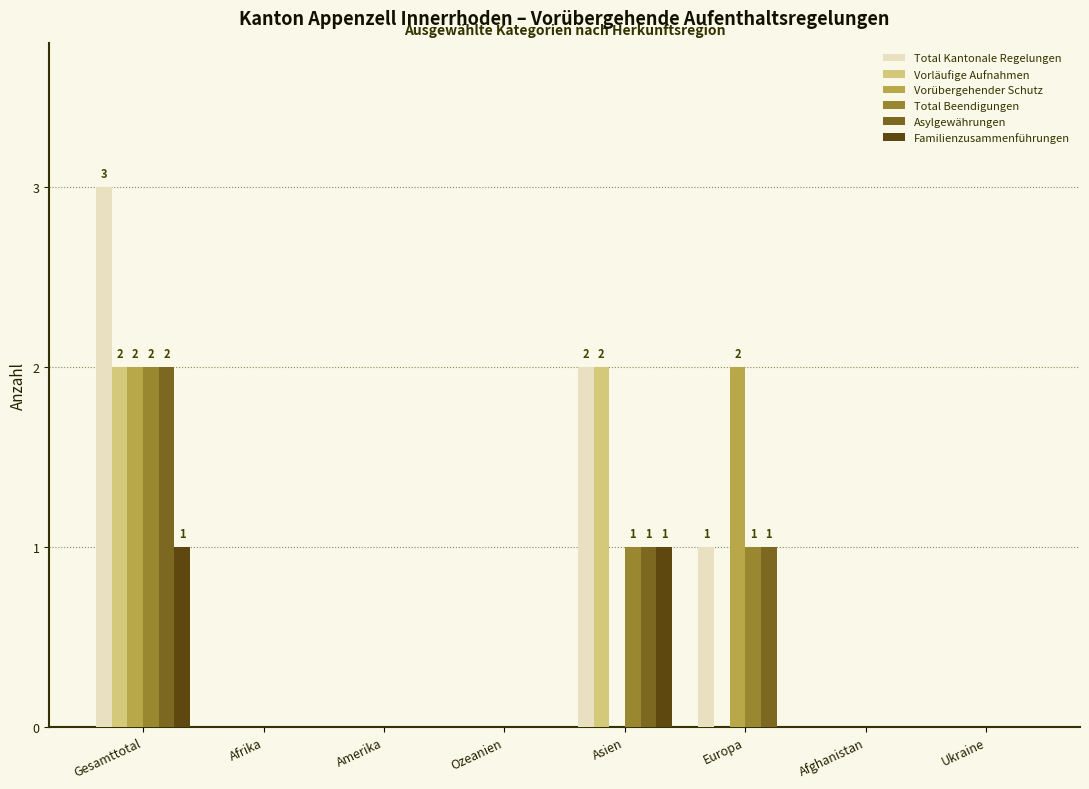

Reading right to left, transcribe all the data shown in this chart.

Total Kantonale Regelungen: 0	0	1	2	0	0	0	3
Vorläufige Aufnahmen: 0	0	0	2	0	0	0	2
Vorübergehender Schutz: 0	0	2	0	0	0	0	2
Total Beendigungen: 0	0	1	1	0	0	0	2
Asylgewährungen: 0	0	1	1	0	0	0	2
Familienzusammenführungen: 0	0	0	1	0	0	0	1